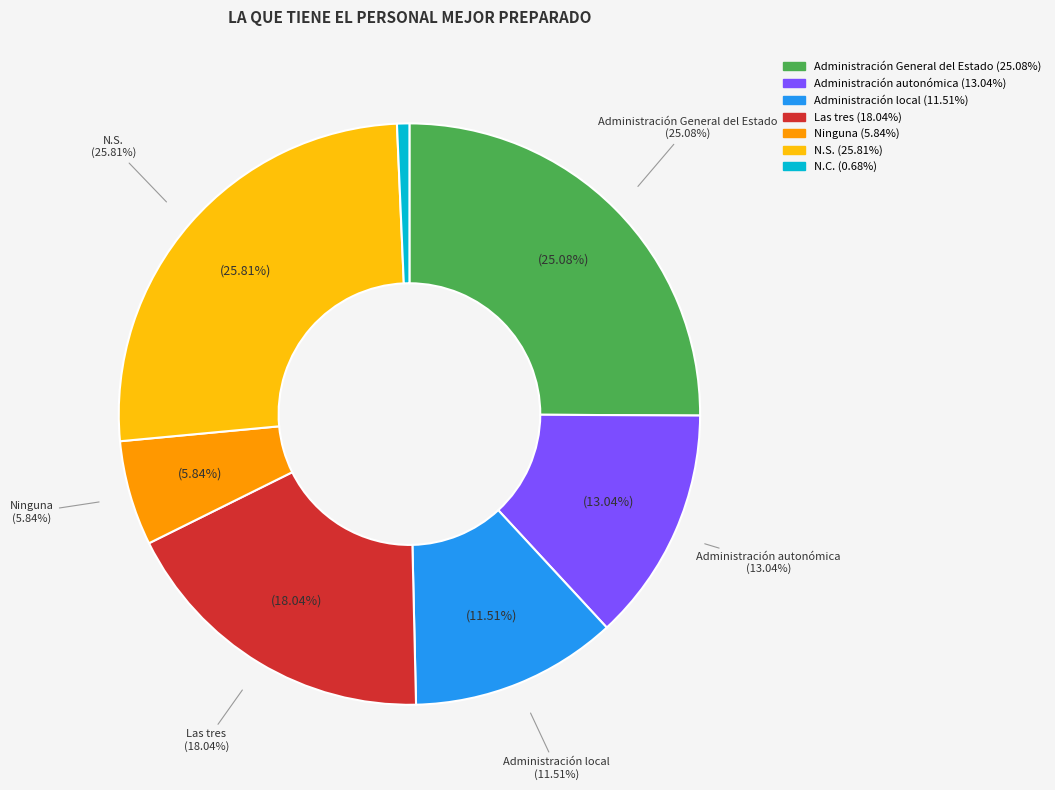

How many segments does this pie chart have?

7